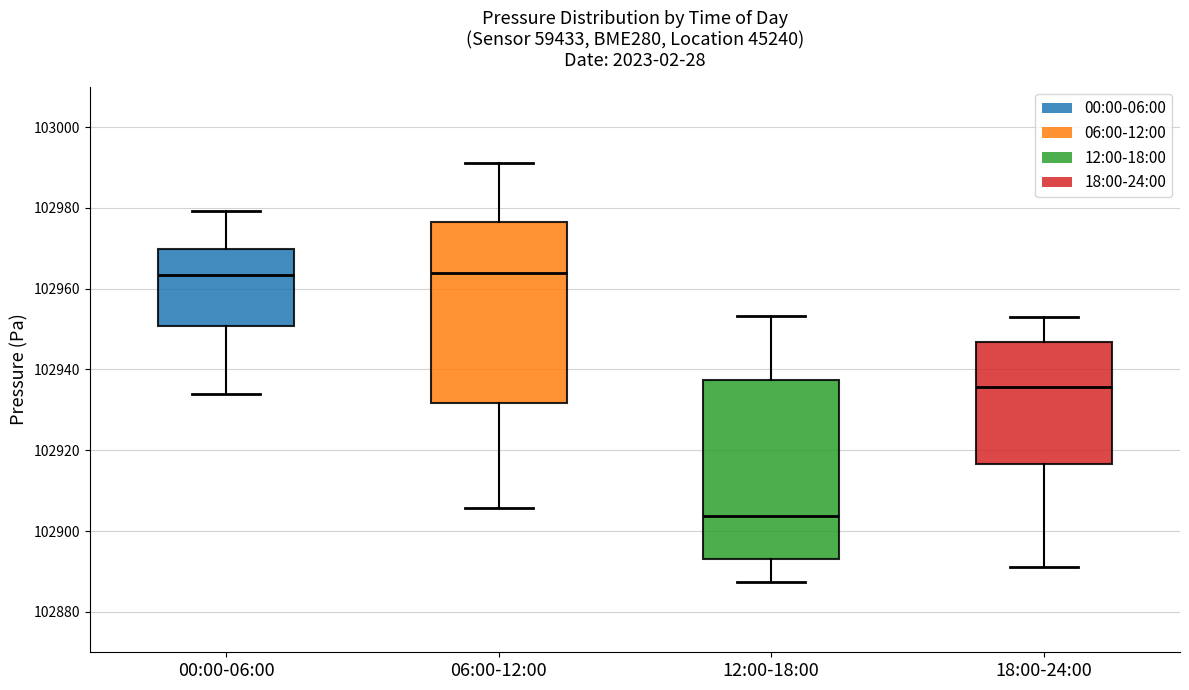

Where does the lower whisker of the box for 06:00-12:00 end on the y-axis? The values are not printed on the chart, so give them approximately, as read against the axis.

102906